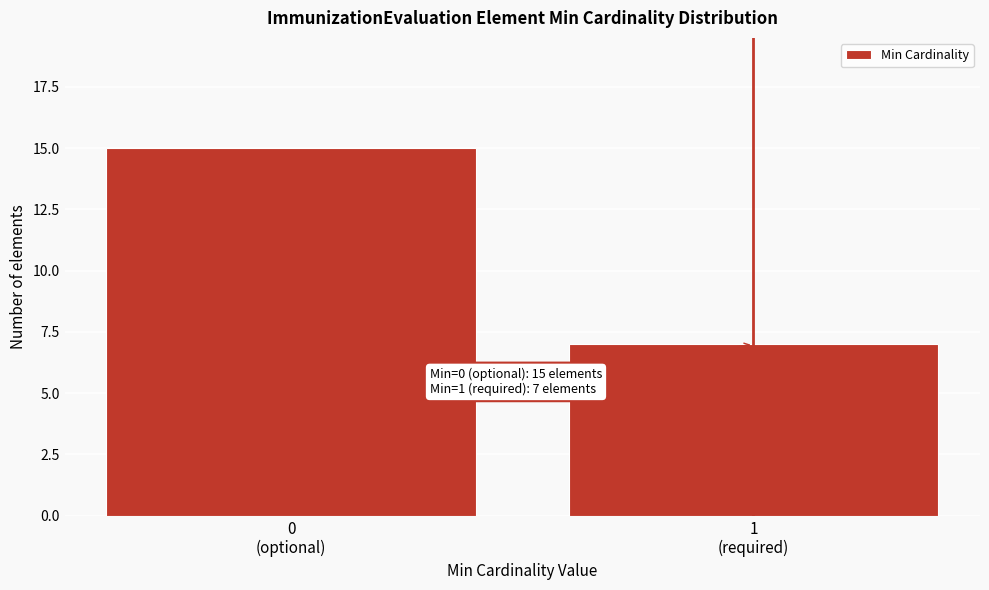

Reading left to right, what are all the values shown in this chart?

15	7